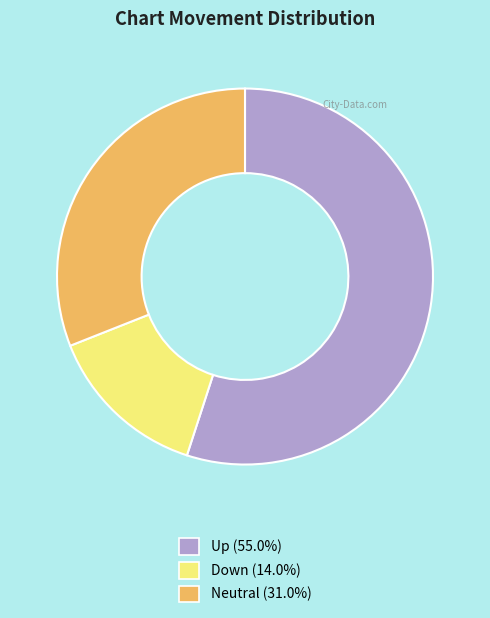

What is the ratio of the value at Down (14.0%) to the value at Neutral (31.0%)?

0.5